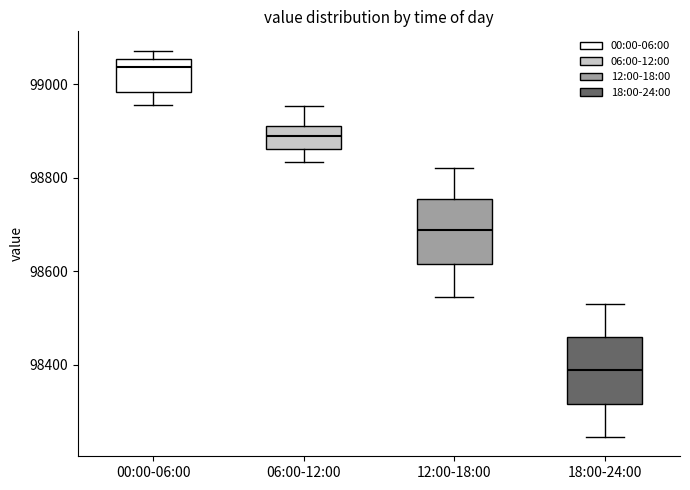

Reading left to right, transcribe this box plot: for each box, give where its median line is, the range the box spans, and where its two whiskers end, as read against the y-axis. The values are not printed on the chart, so give them approximately, as read against the axis.

00:00-06:00: median 99040, box 98980 to 99060, whiskers 98960 to 99080
06:00-12:00: median 98880, box 98860 to 98920, whiskers 98840 to 98960
12:00-18:00: median 98680, box 98620 to 98760, whiskers 98540 to 98820
18:00-24:00: median 98380, box 98320 to 98460, whiskers 98240 to 98540